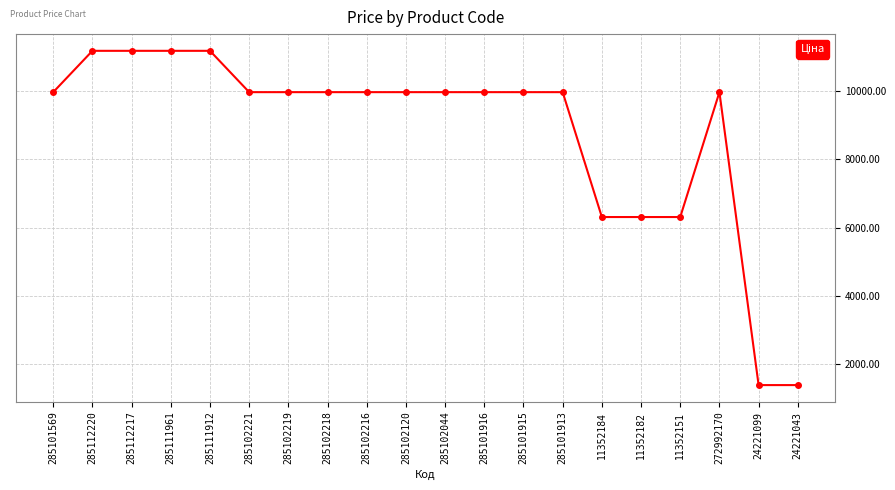

Reading left to right, extract all data points from this chart.

9975.0	11188.2	11188.2	11188.2	11188.2	9975.0	9975.0	9975.0	9975.0	9975.0	9975.0	9975.0	9975.0	9975.0	6308.8	6308.8	6308.8	9975.0	1375.4	1375.4